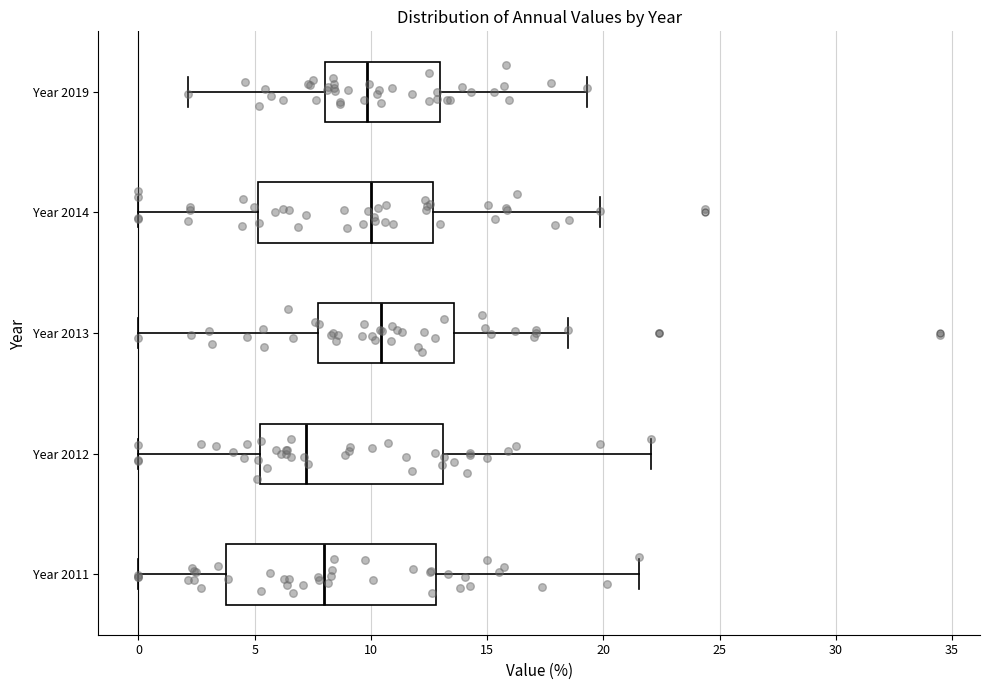

Reading bottom to top, transcribe this box plot: for each box, give where its median line is, the range the box spans, and where its two whiskers end, as read against the x-axis. The values are not printed on the chart, so give them approximately, as read against the axis.

Year 2011: median 8.0, box 4.0 to 13.0, whiskers 0.0 to 21.5
Year 2012: median 7.0, box 5.0 to 13.0, whiskers 0.0 to 22.0
Year 2013: median 10.5, box 7.5 to 13.5, whiskers 0.0 to 18.5
Year 2014: median 10.0, box 5.0 to 12.5, whiskers 0.0 to 20.0
Year 2019: median 10.0, box 8.0 to 13.0, whiskers 2.0 to 19.5